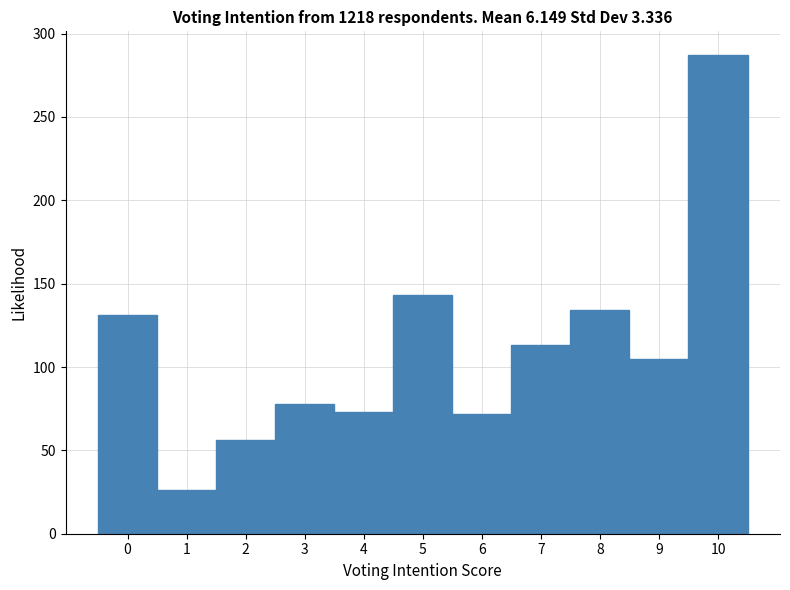

Reading left to right, list every bar in this chart as the range it spans on the x-axis followed by its height. The values are not printed on the chart, so give them approximately, as read against the axis.

-0.5 to 0.5: 130
0.5 to 1.5: 25
1.5 to 2.5: 55
2.5 to 3.5: 80
3.5 to 4.5: 75
4.5 to 5.5: 145
5.5 to 6.5: 70
6.5 to 7.5: 115
7.5 to 8.5: 135
8.5 to 9.5: 105
9.5 to 10.5: 285